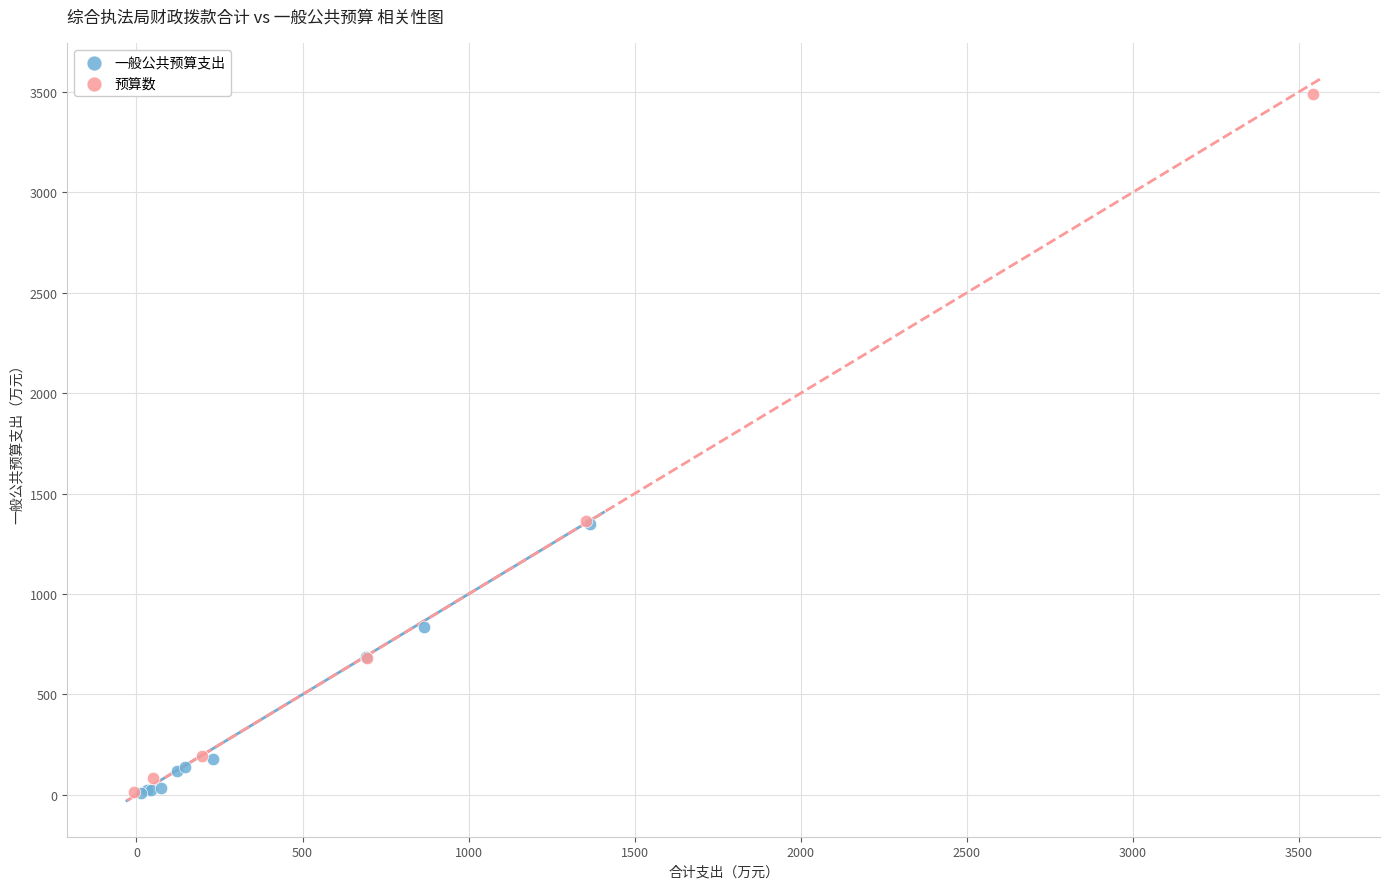

Which series contains the highest Y value?

预算数